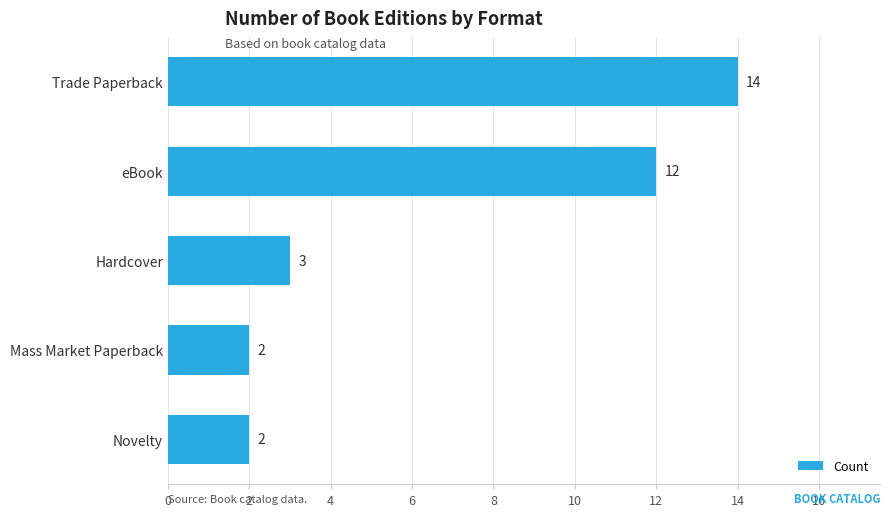

What is the difference between the maximum and second lowest values?

12